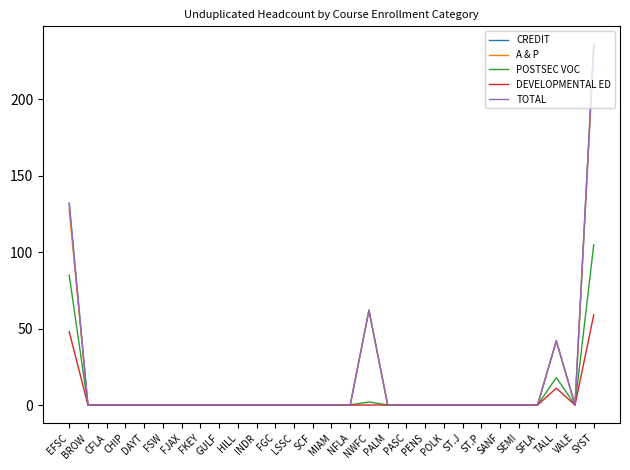

Does the chart have visible grid lines?

No